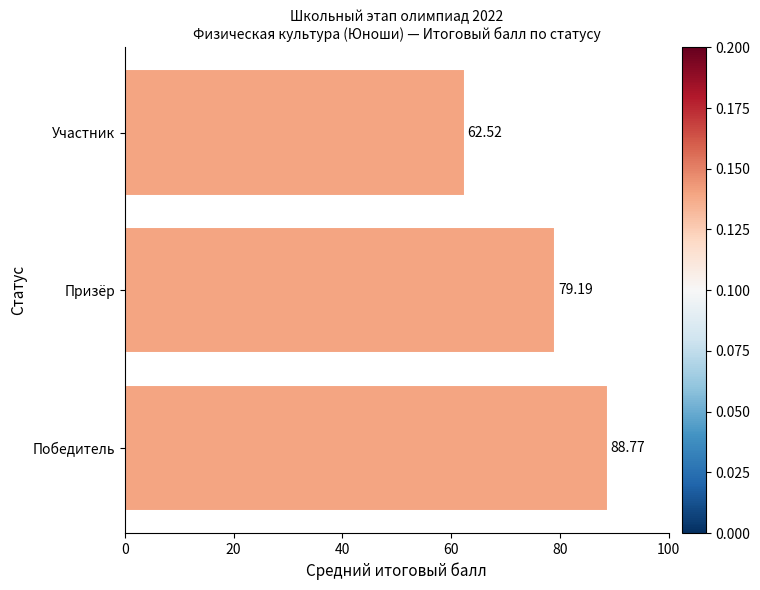

Where is the data nearest to the value 75?

Призёр